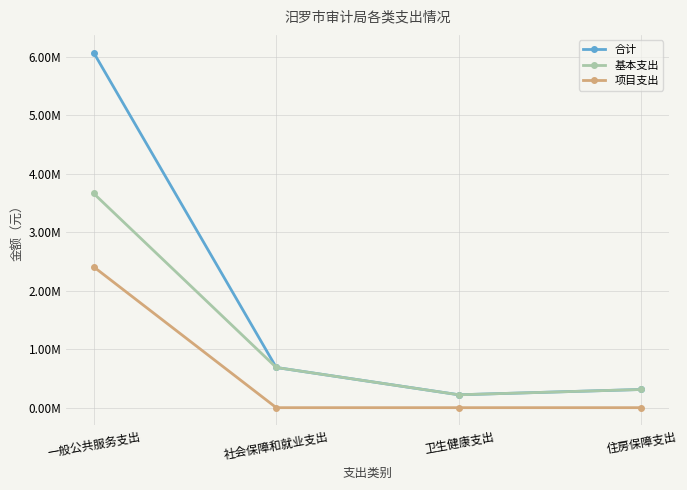

Is this an area chart (filled region under the line)?

No